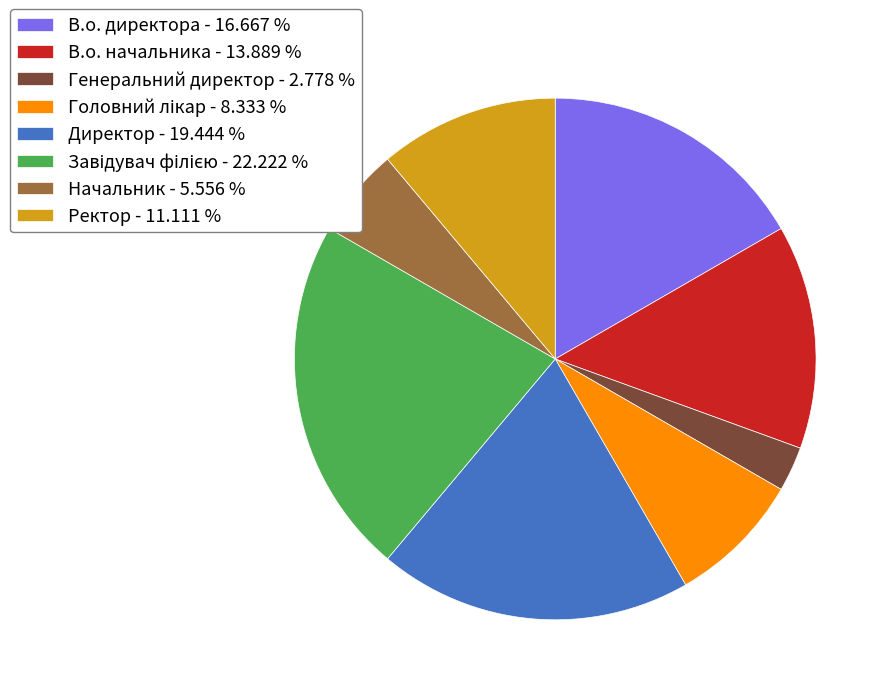

Approximately how many times larger is the value at В.о. директора - 16.667 % compared to Начальник - 5.556 %?

3.0